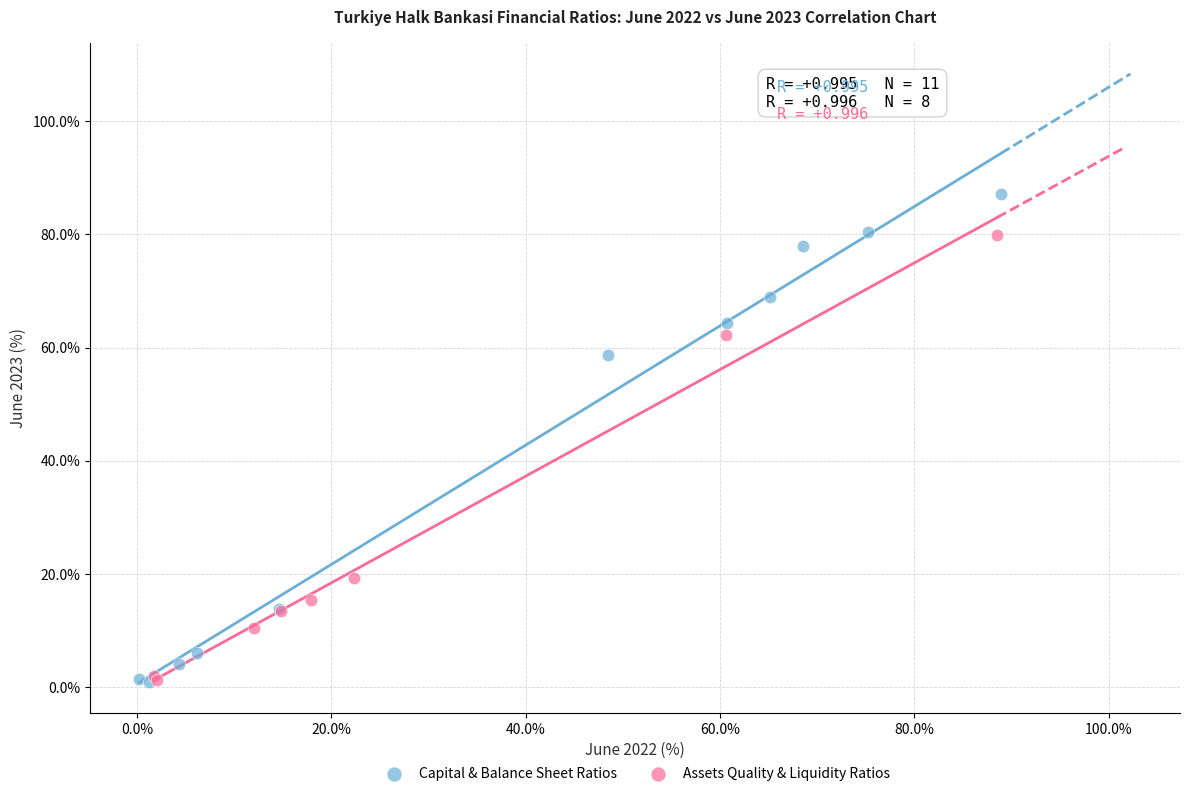

Which series contains the highest Y value?

Capital & Balance Sheet Ratios